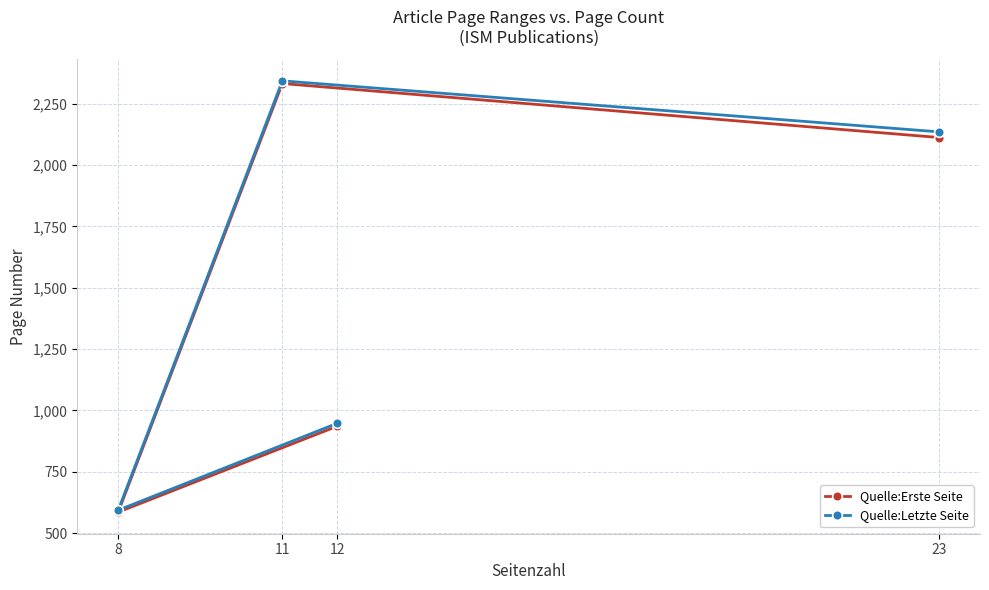

At which label does Quelle:Erste Seite reach its peak?

11